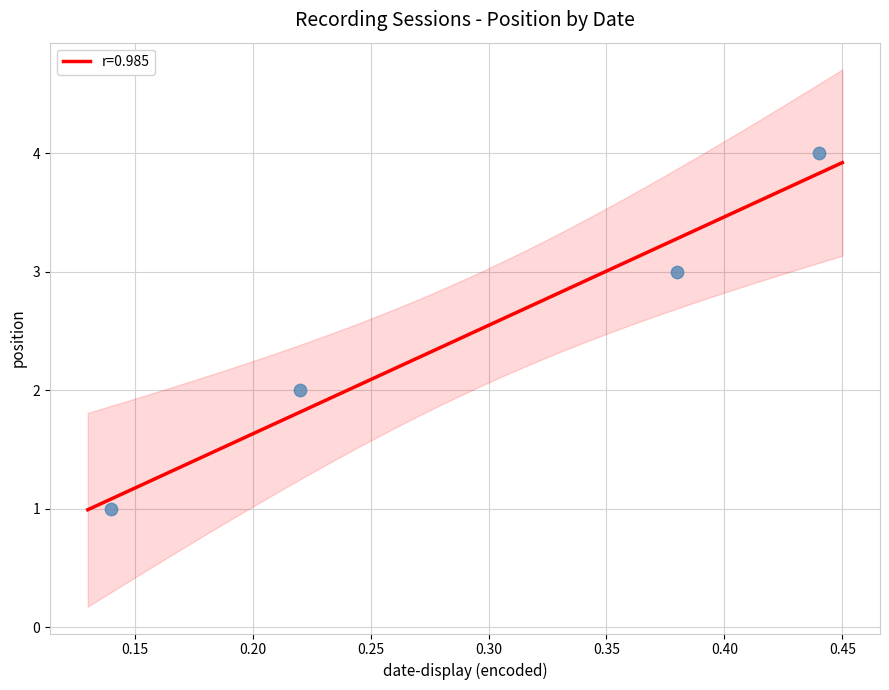

Approximately how many times larger is the value at 19-4-09 compared to 17-4-09?

1.5